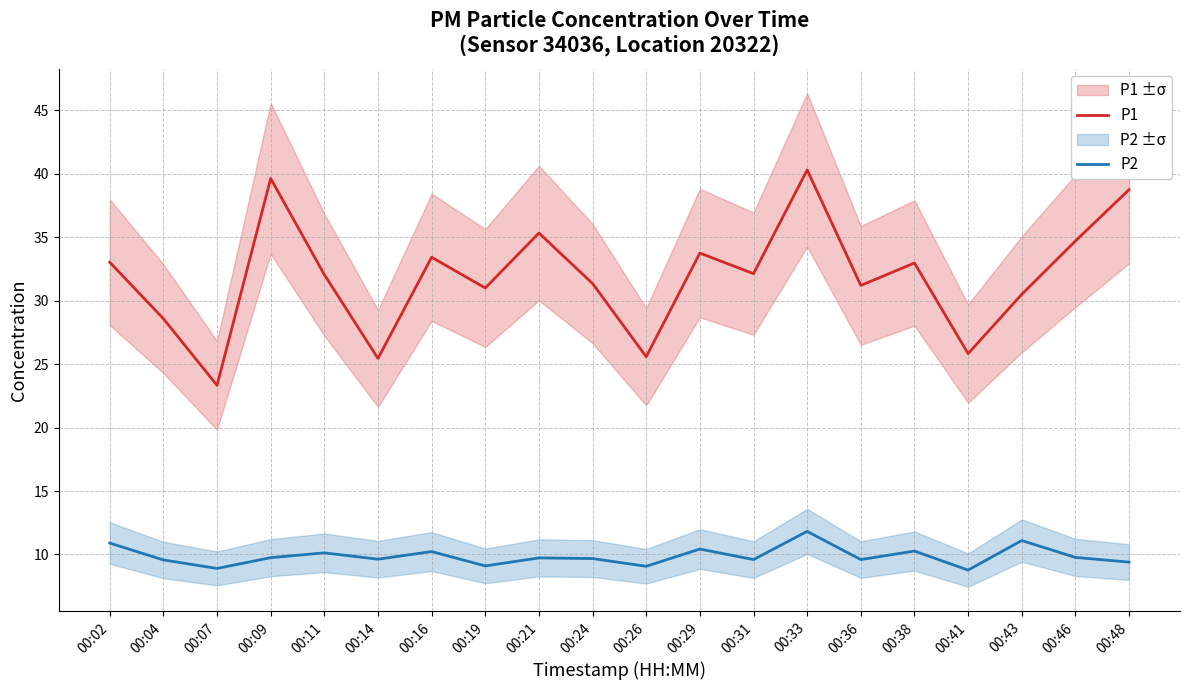

What is the total value across all series at 00:09?

49.4